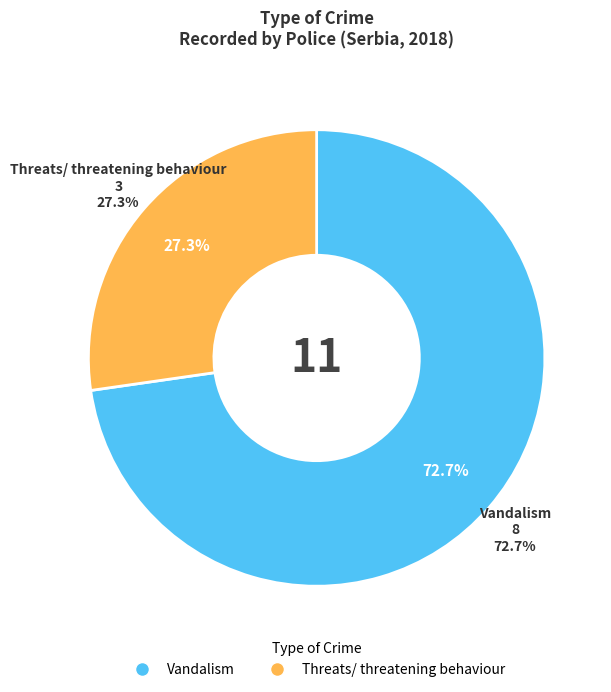

Which slice is the largest?

Vandalism